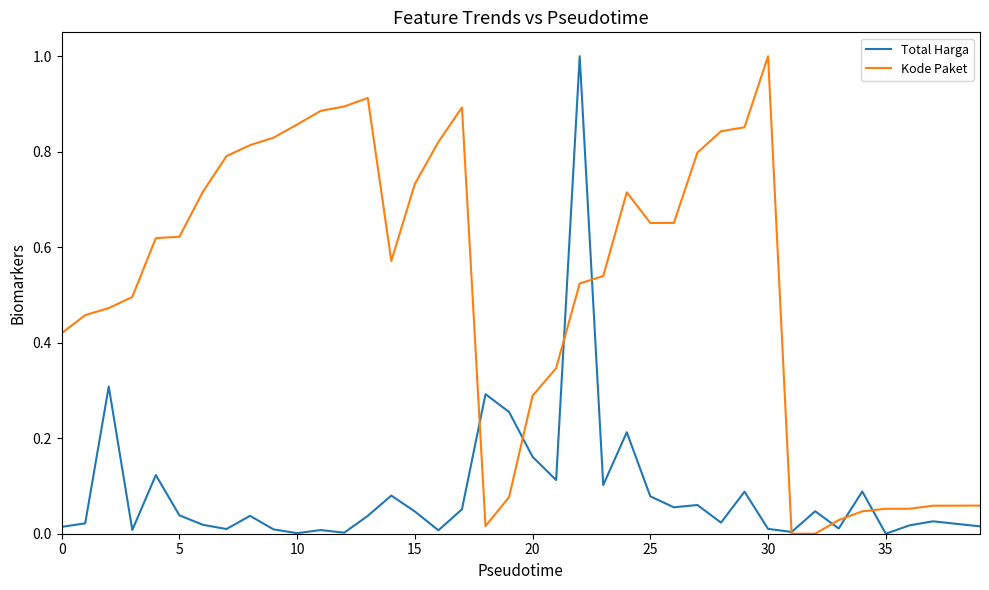

List the series in order of their overall mean, highest first.

Kode Paket, Total Harga